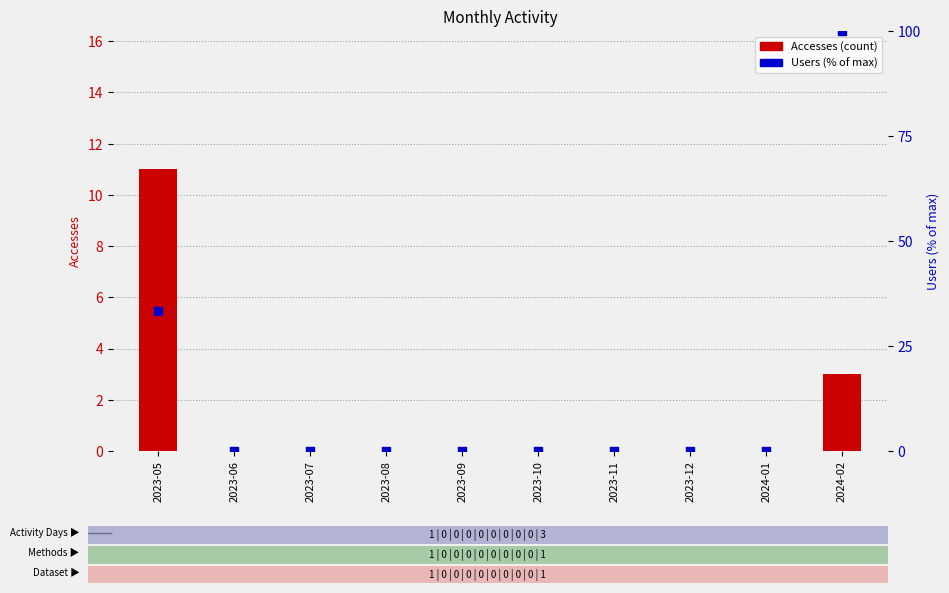

At which category is the sum across all series the highest?

2024-02